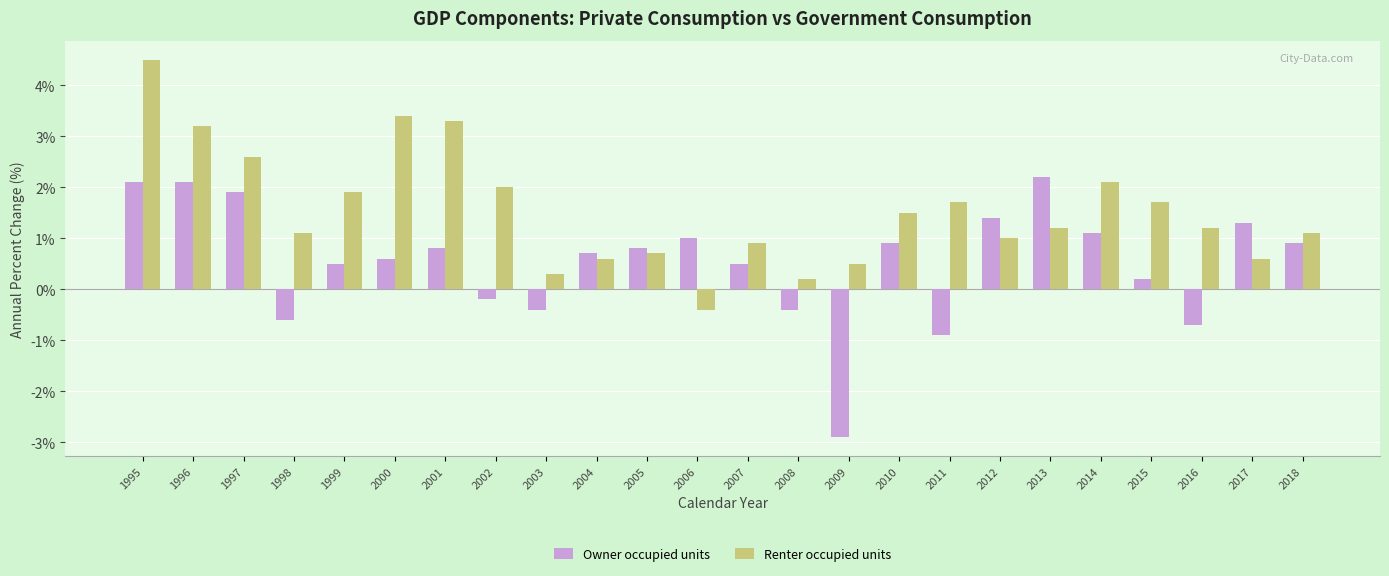

What is the average value of the Owner occupied units series?

0.5